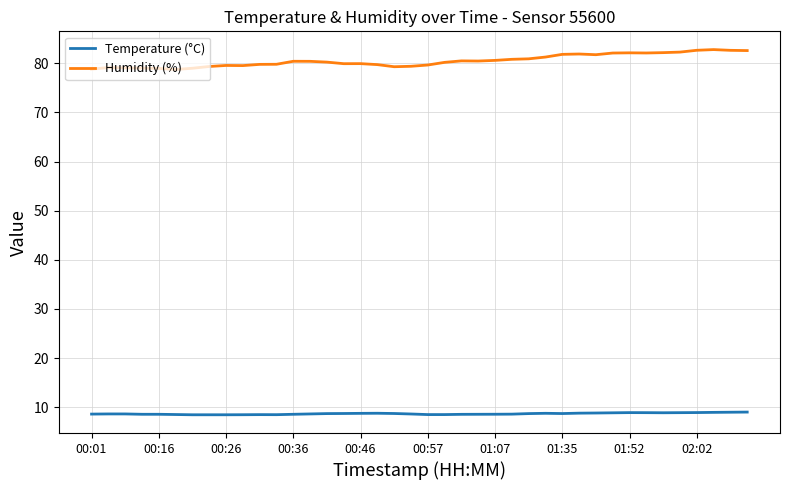

List the series in order of their overall mean, highest first.

Humidity (%), Temperature (°C)